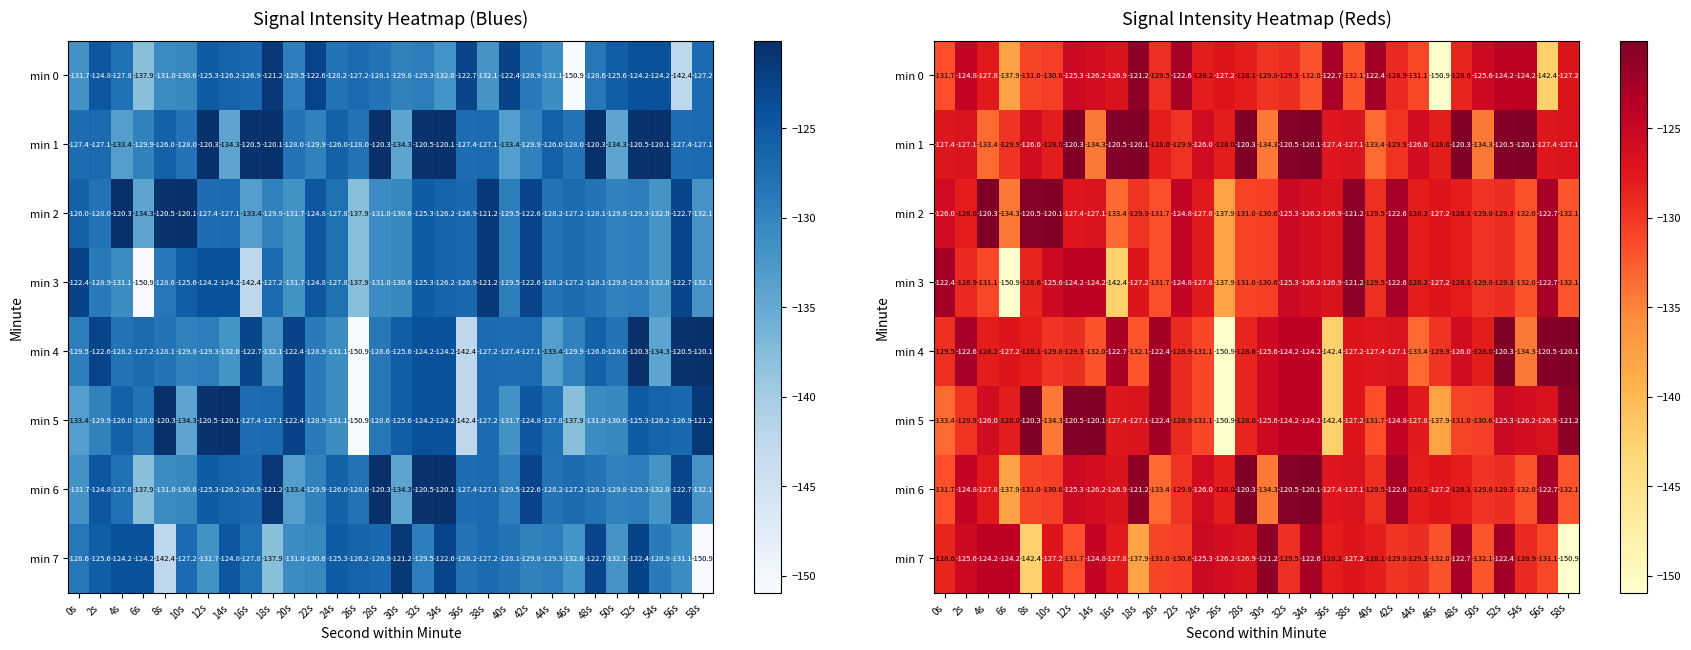

Is the value of min 2 at 52s greater than the value of min 1 at 26s?

No